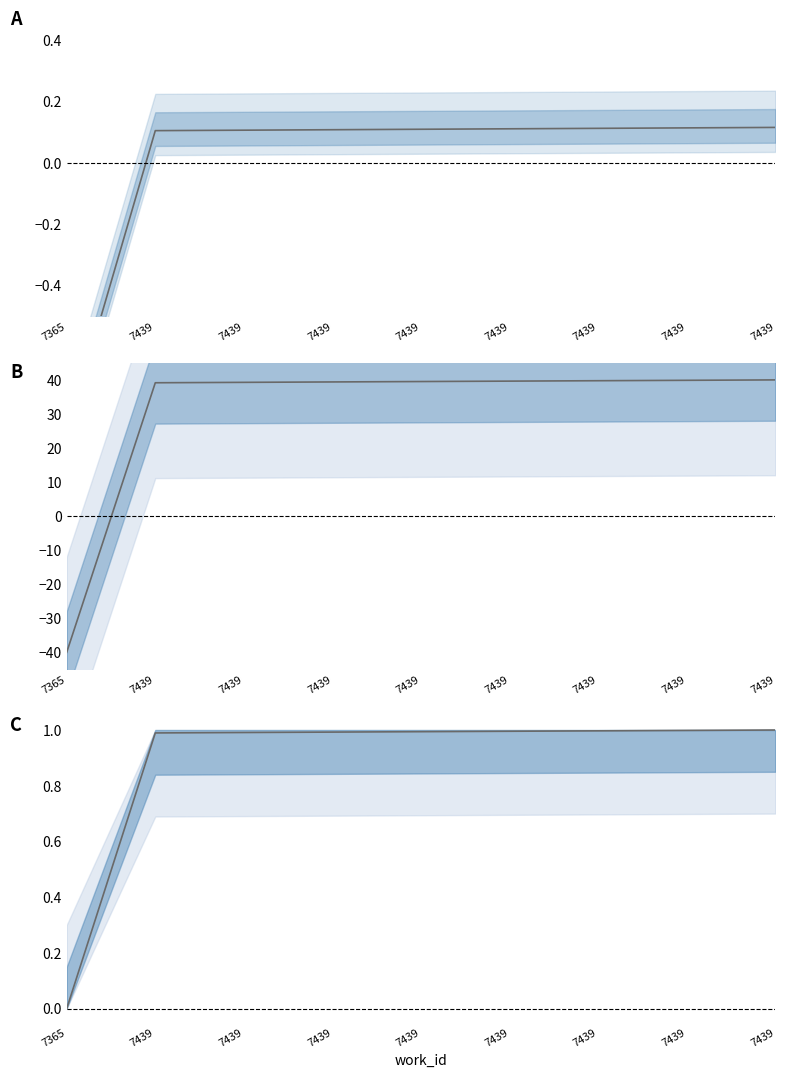

What is the smallest value displayed?

-0.9